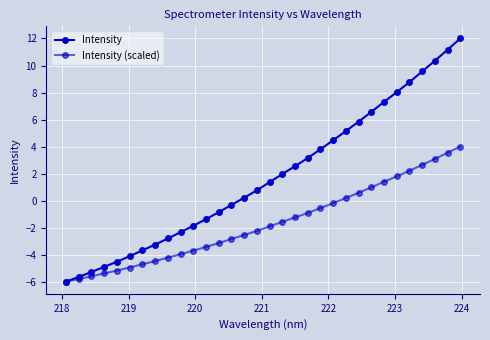

True or false: Intensity (scaled) and Intensity cross at least once.

False